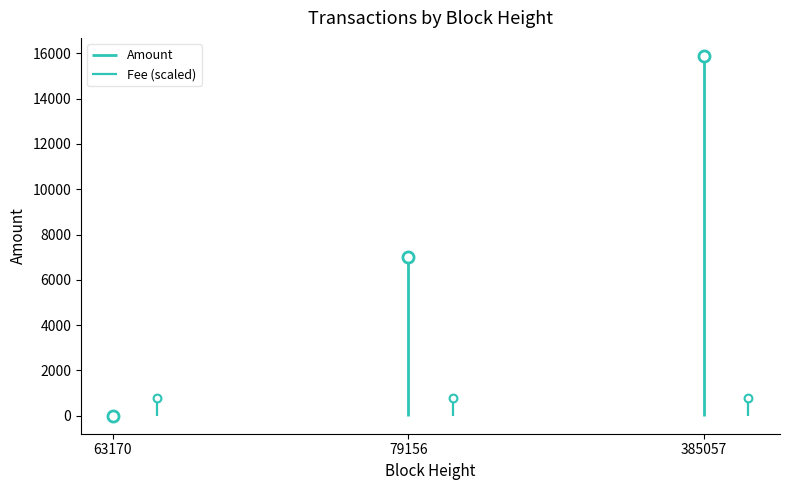

At how many categories does at least one series exceed 4491?

2